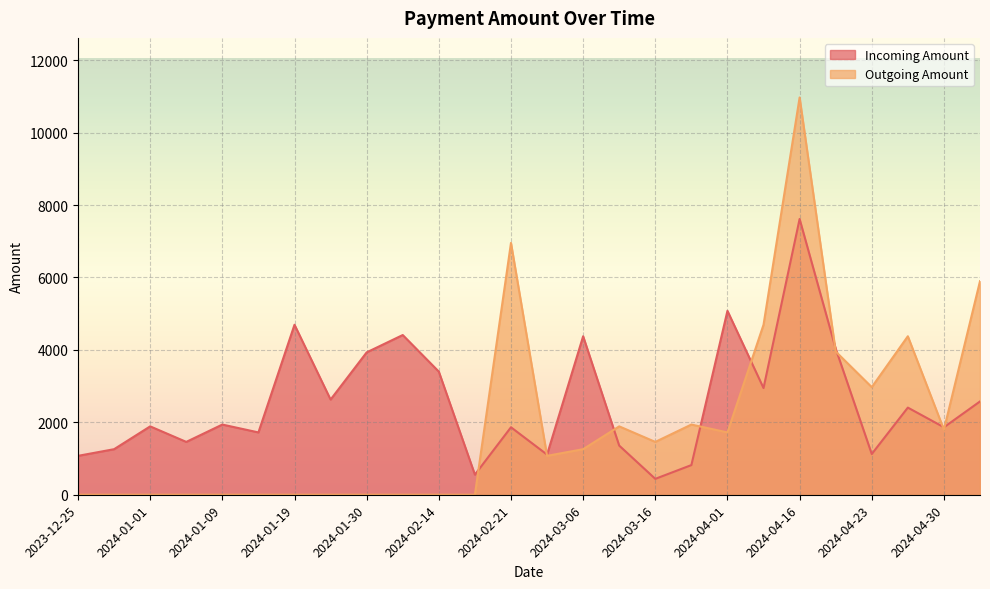

At how many categories does at least one series exceed 1927?

16